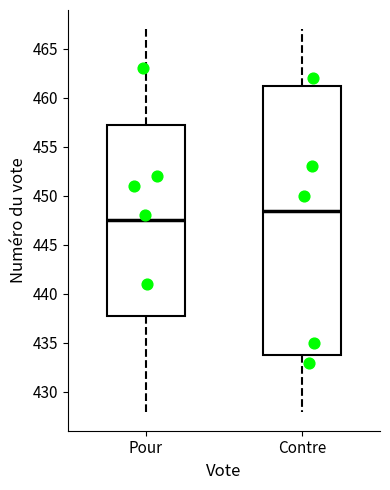

Reading left to right, read every box against the y-axis: the position of its median line, the range the box covers, and the ends of its whiskers. The values are not printed on the chart, so give them approximately, as read against the axis.

Pour: median 447.5, box 438.0 to 457.5, whiskers 428.0 to 467.0
Contre: median 448.5, box 434.0 to 461.5, whiskers 428.0 to 467.0